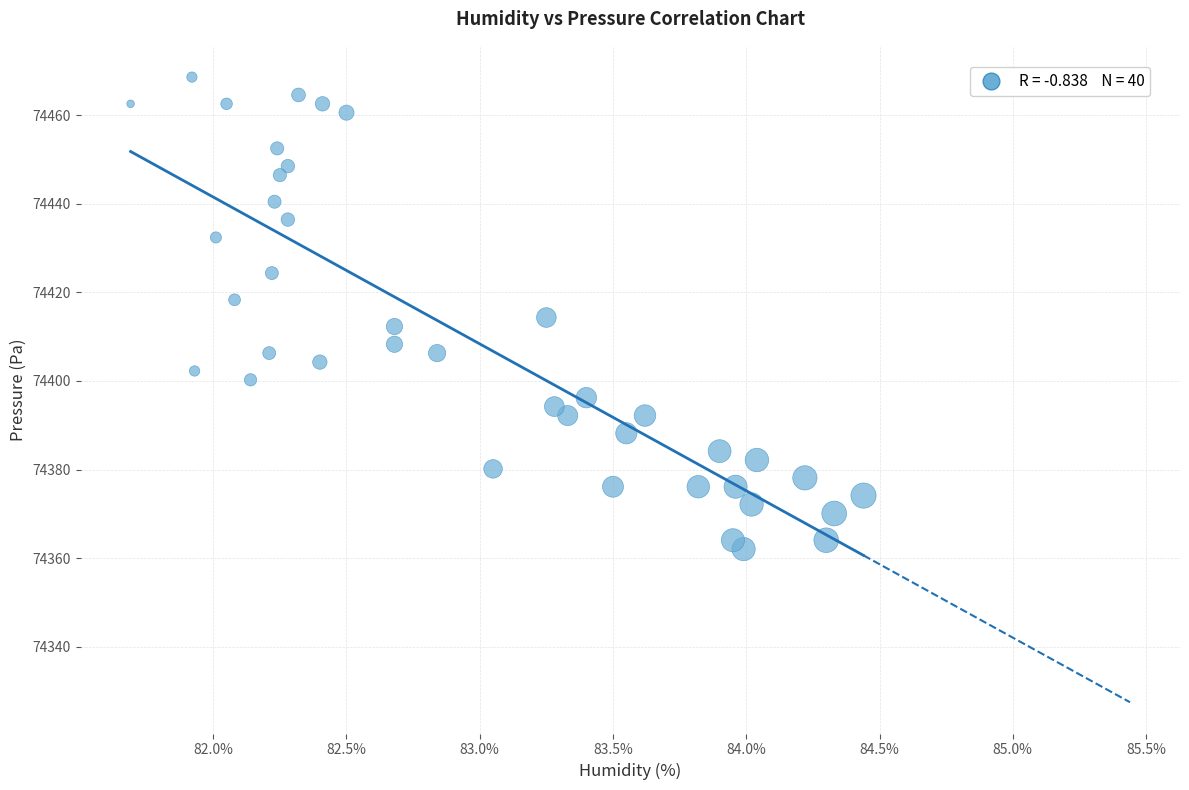

What is the range of Y values (max minus min)?

106.5